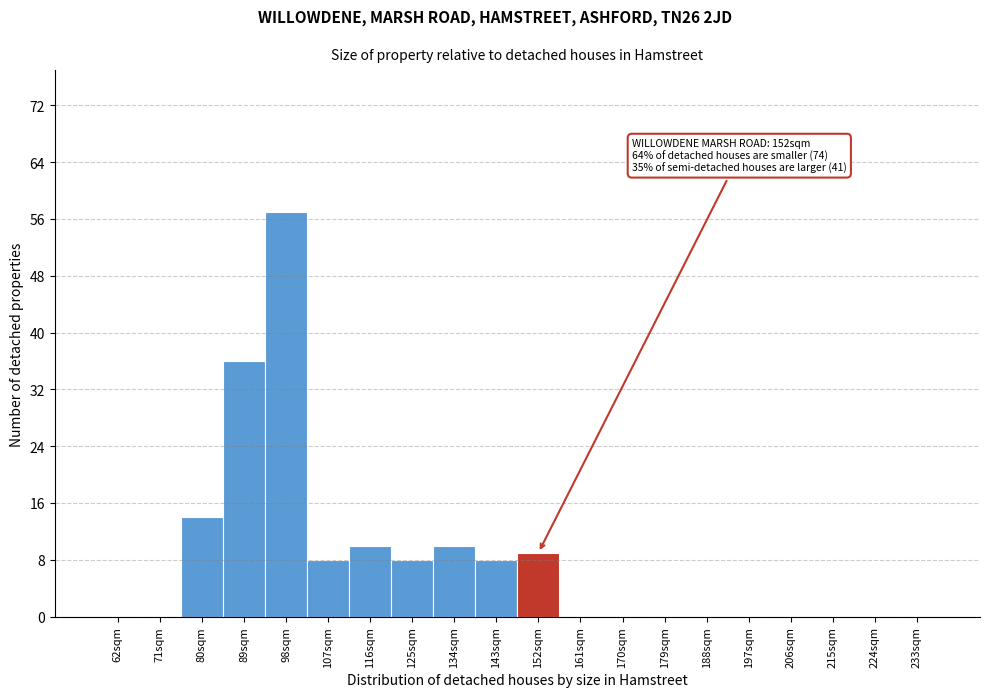

Reading left to right, what are all the values shown in this chart?

62sqm=0	71sqm=0	80sqm=14	89sqm=36	98sqm=57	107sqm=8	116sqm=10	125sqm=8	134sqm=10	143sqm=8	152sqm=9	161sqm=0	170sqm=0	179sqm=0	188sqm=0	197sqm=0	206sqm=0	215sqm=0	224sqm=0	233sqm=0